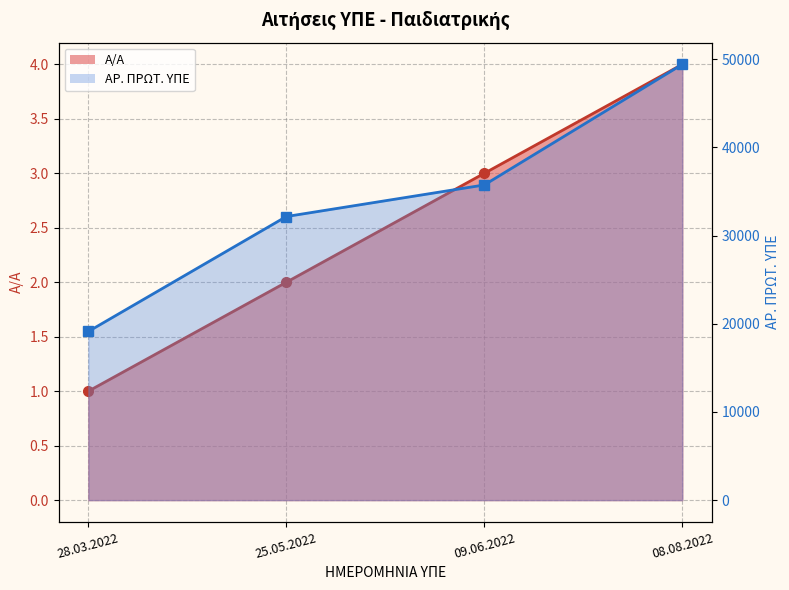

The Α/Α series shows 2 at 25.05.2022. True or false?

True